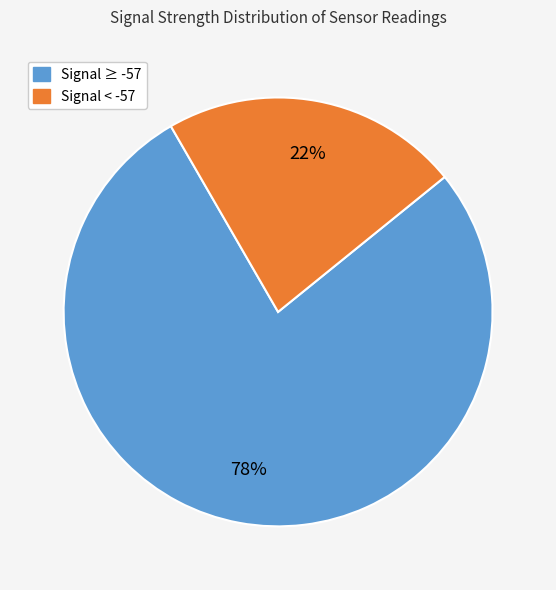

Count the number of slices in the pie.

2